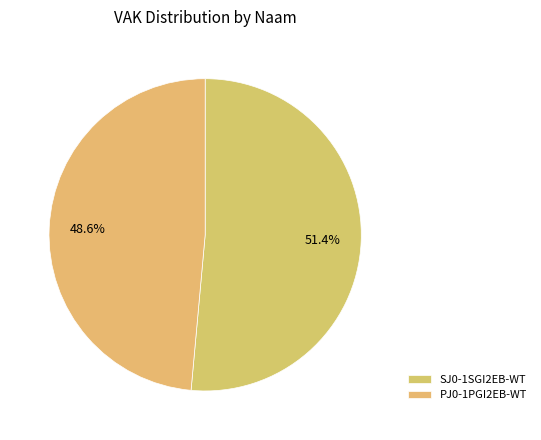

What is the total percentage of PJ0-1PGI2EB-WT and SJ0-1SGI2EB-WT?

100.0%